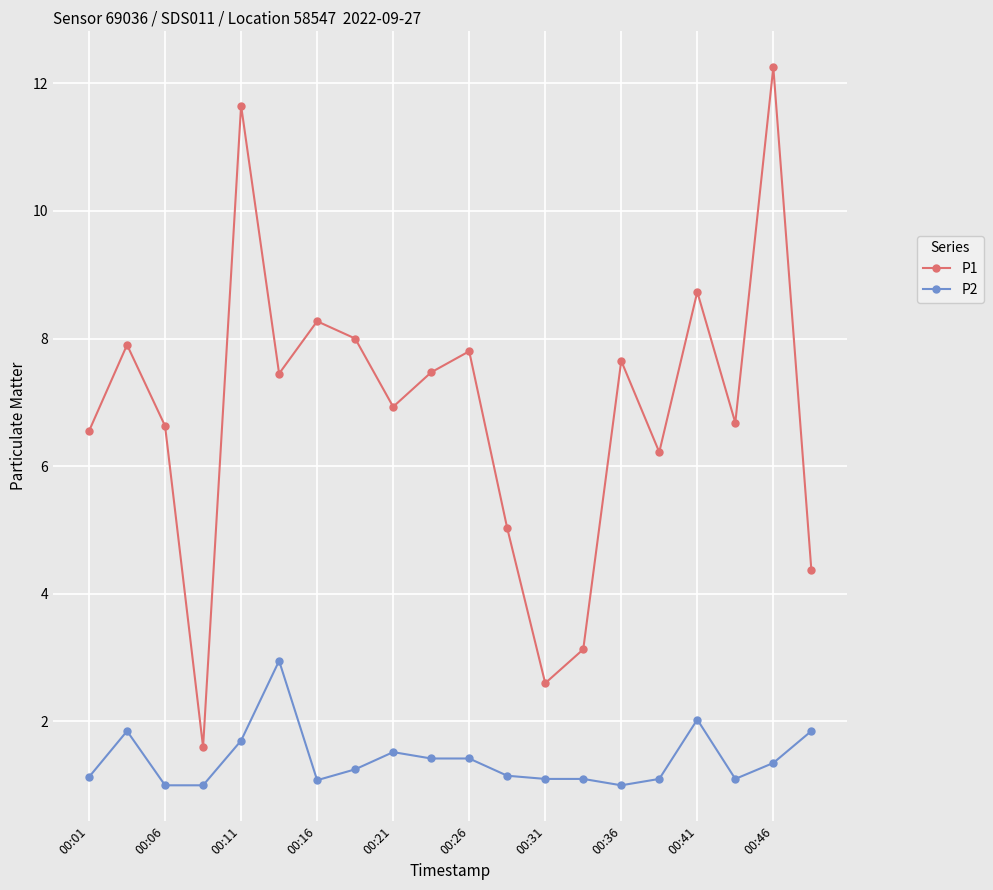

What is the lowest value of the P1 series?

1.6